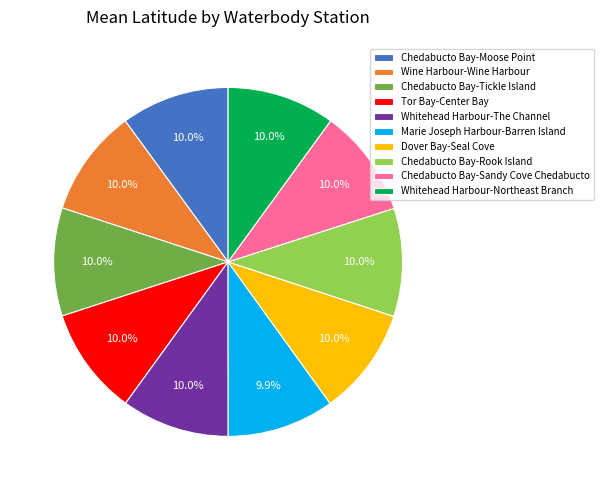

Is there any slice that represents more than half of the pie?

No